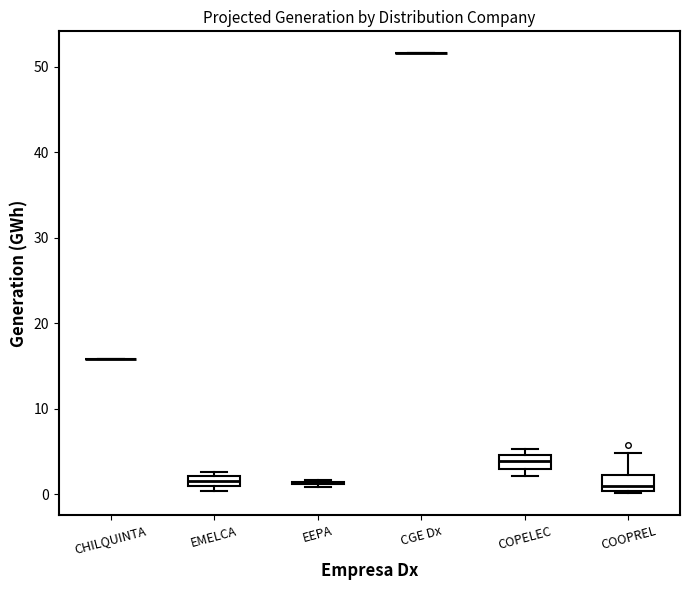

Where is the upper edge of the box for COOPREL on the y-axis? The values are not printed on the chart, so give them approximately, as read against the axis.

2